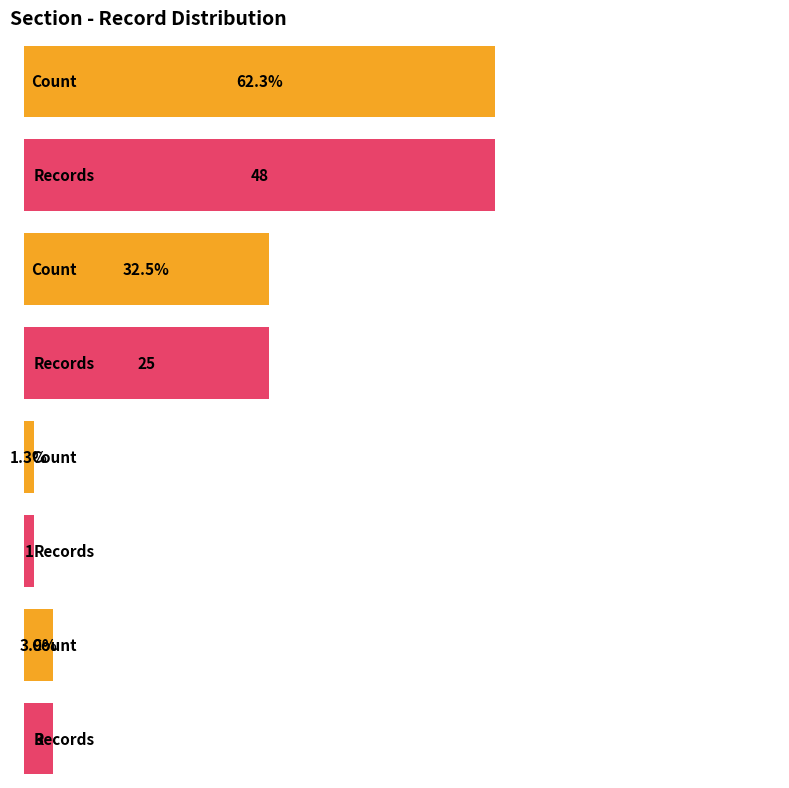

The value at 2 is 1. True or false?

False